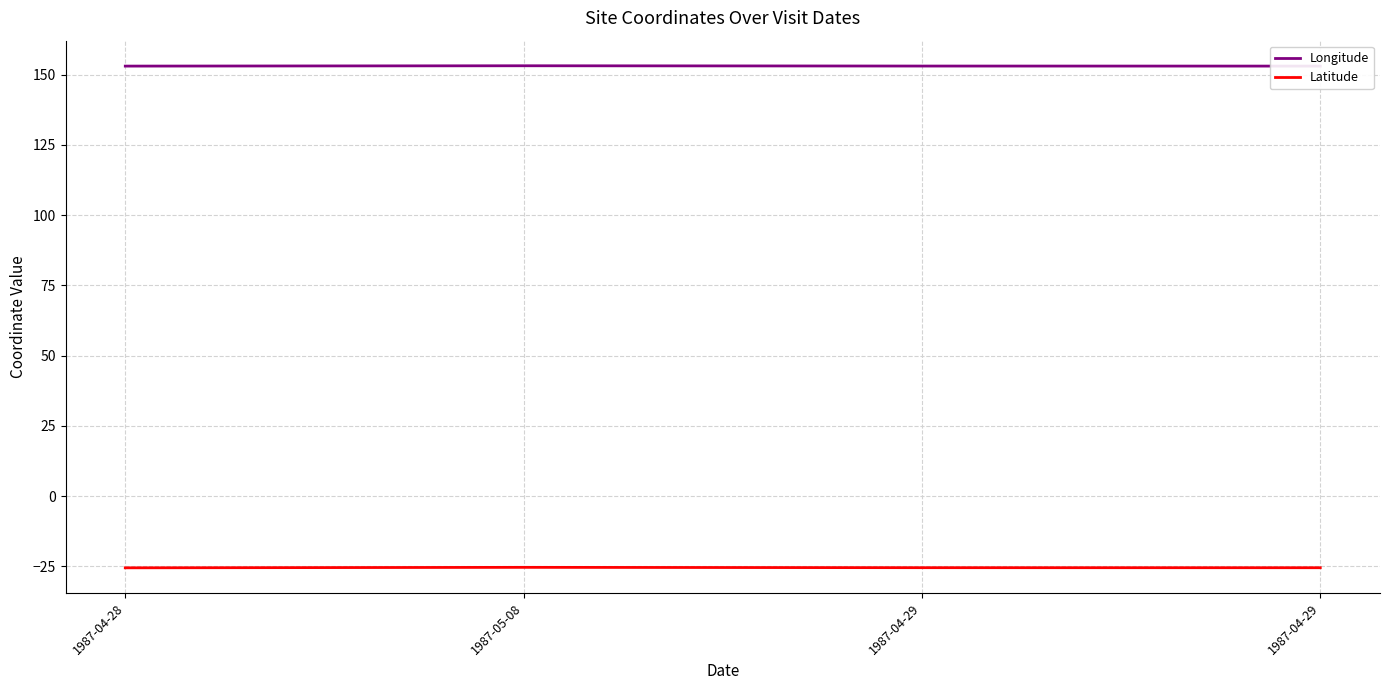

What is the sum of all Longitude values?

612.4